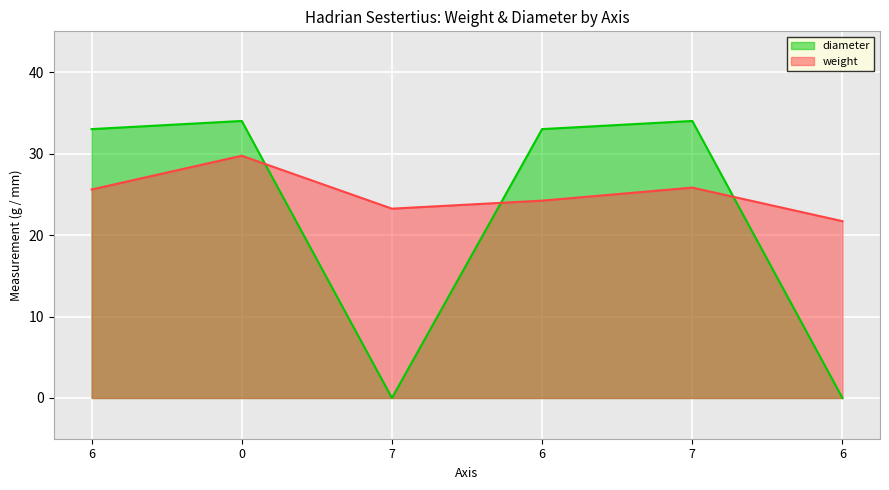

At how many categories does at least one series exceed 0?

6